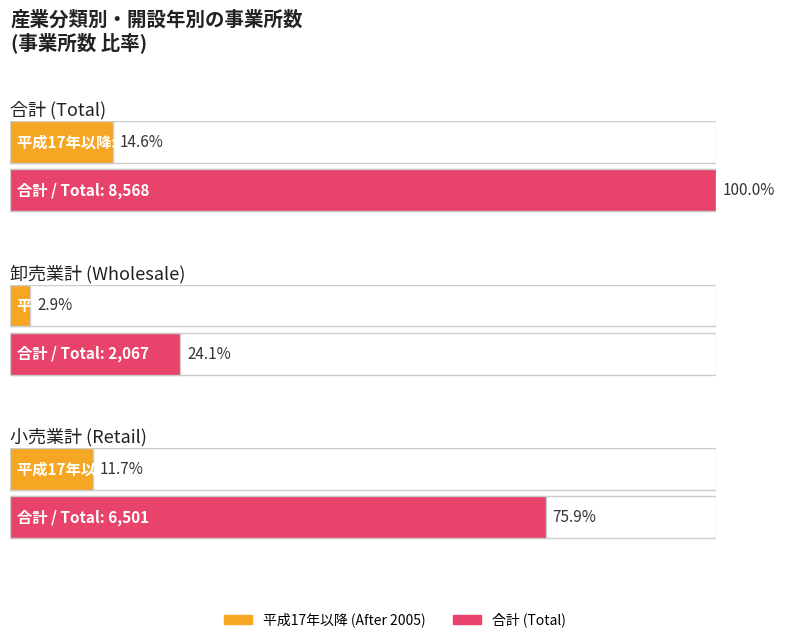

Which label corresponds to the smallest value in the chart?

卸売業計